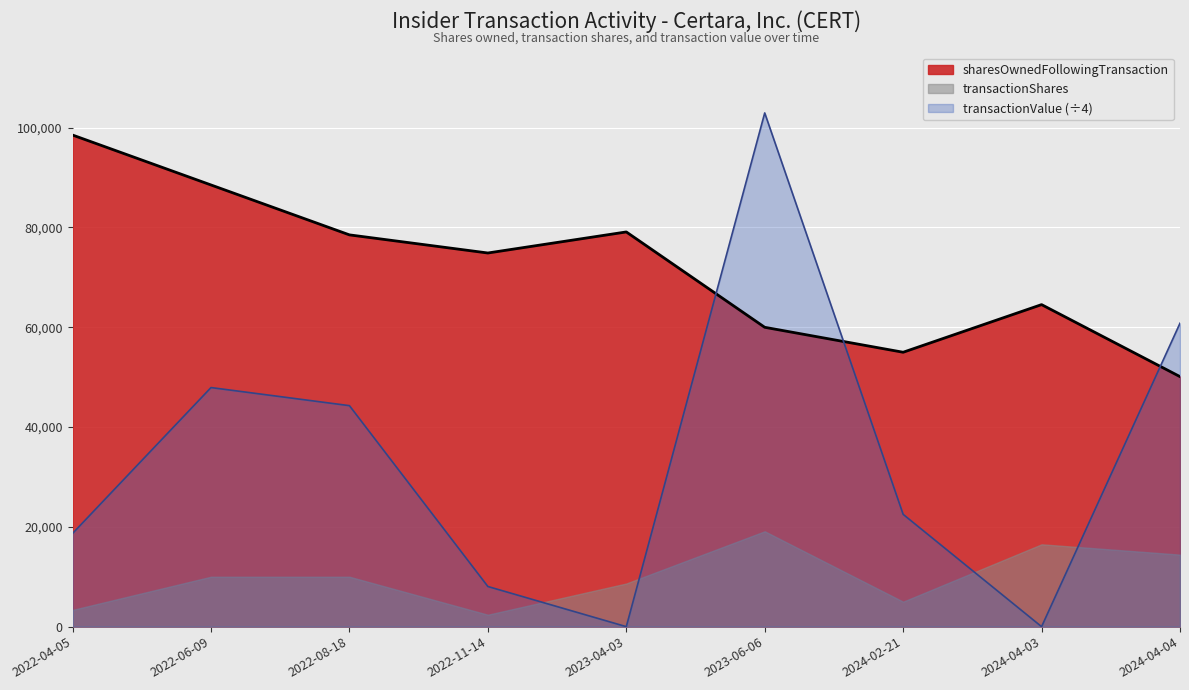

What is the difference between the transactionValue values at 2022-11-14 and 2022-04-05?

10634.8